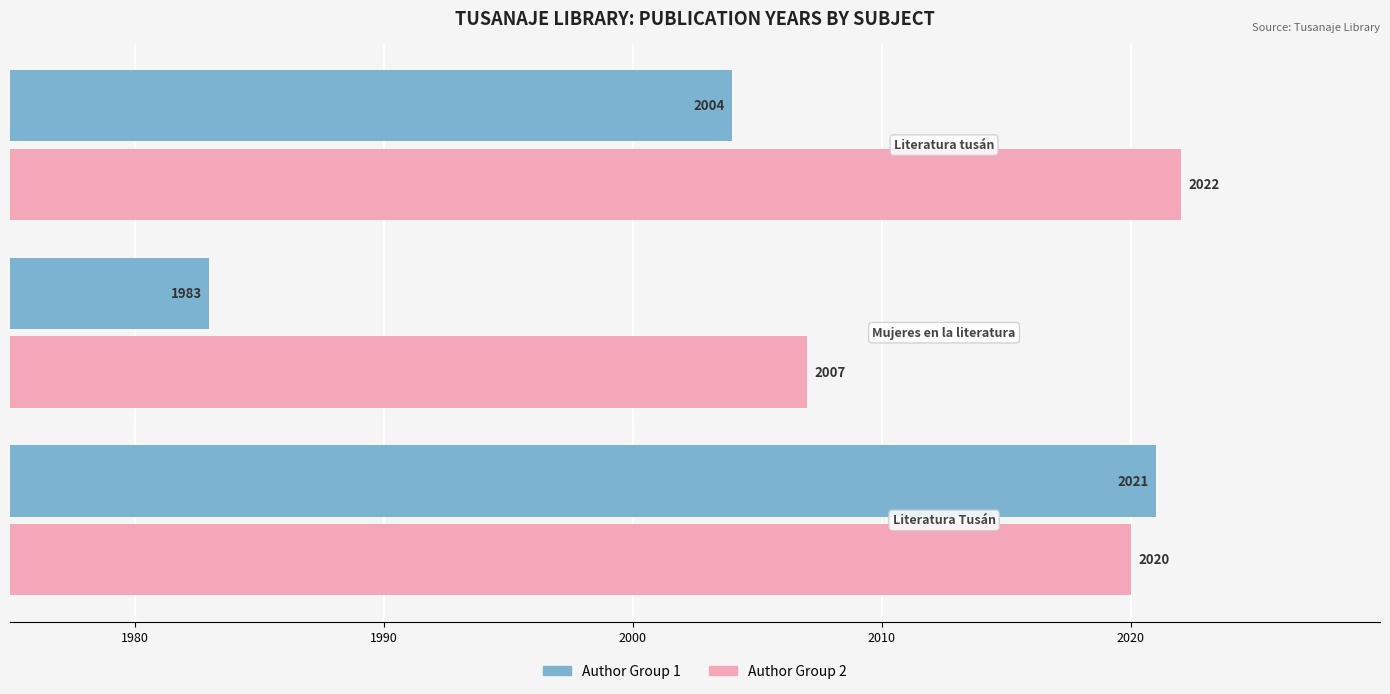

How many data points in Author Group 2 are less than 2020?

1